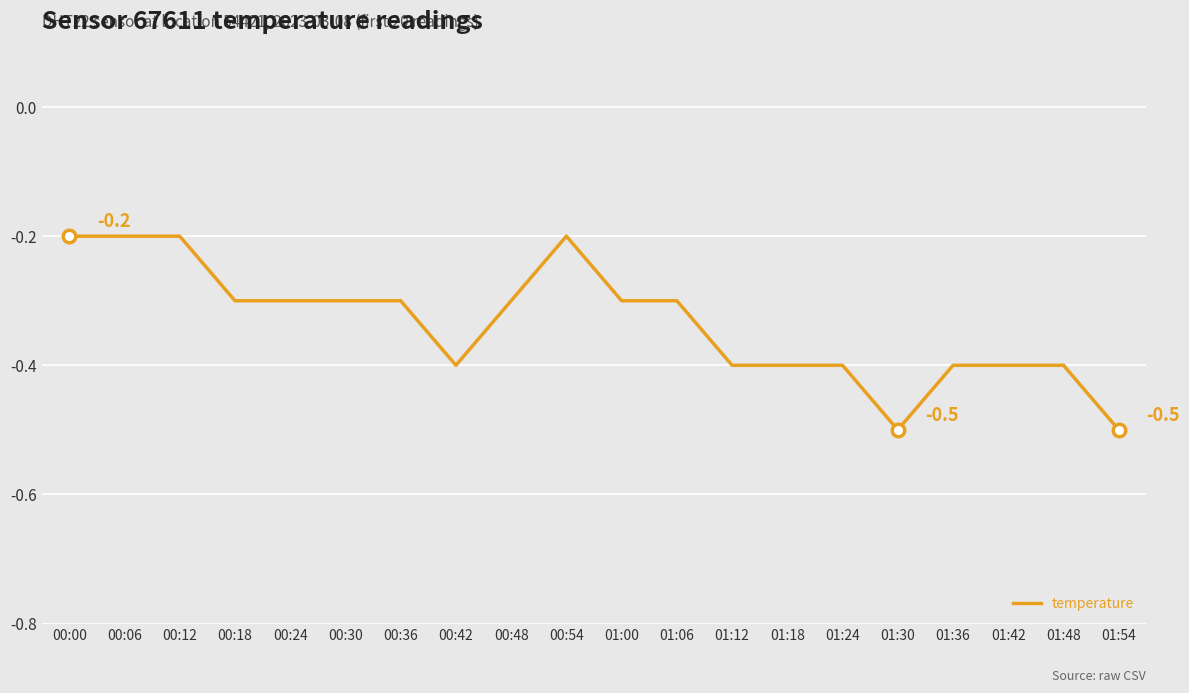

What is the minimum value shown in the chart?

-0.5